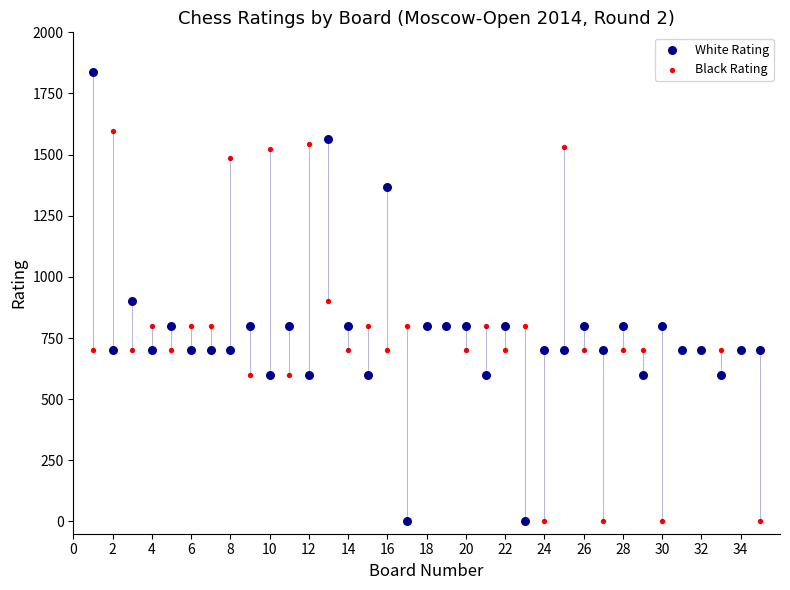

Which series contains the highest Y value?

White Rating